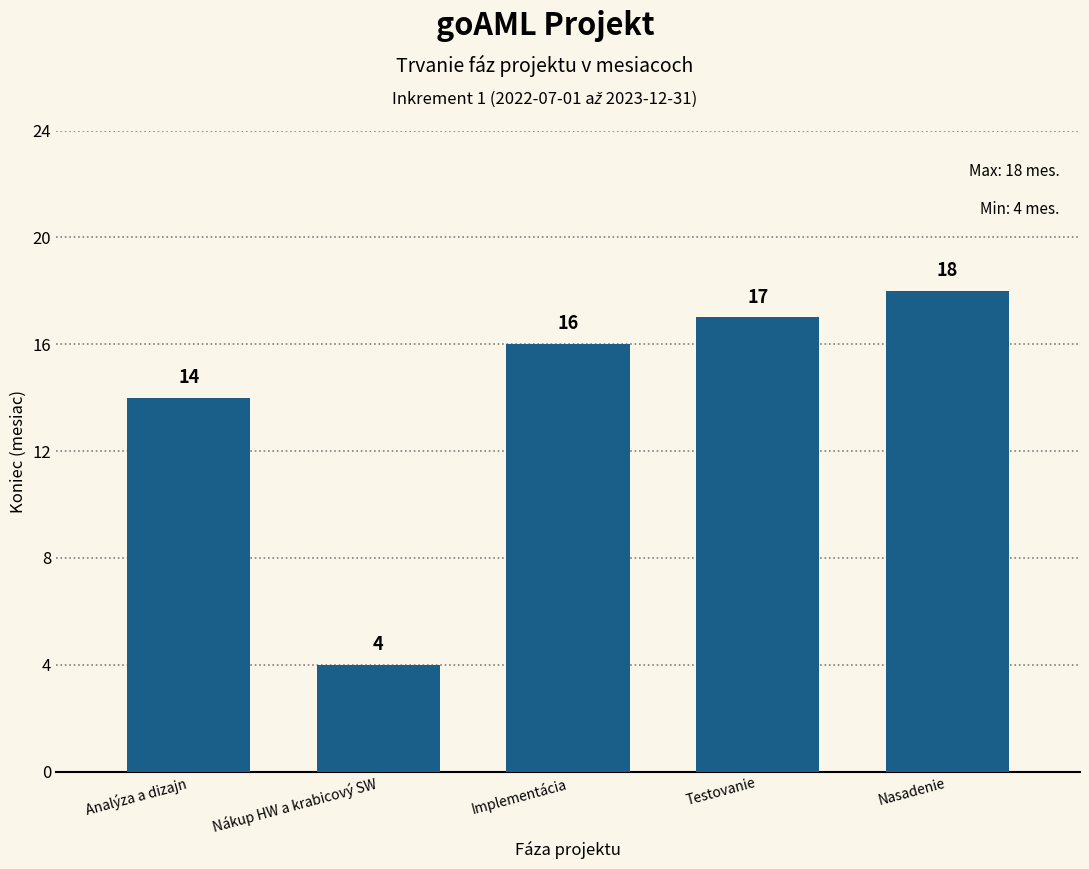

Is it true that the value at Testovanie is 25?

False